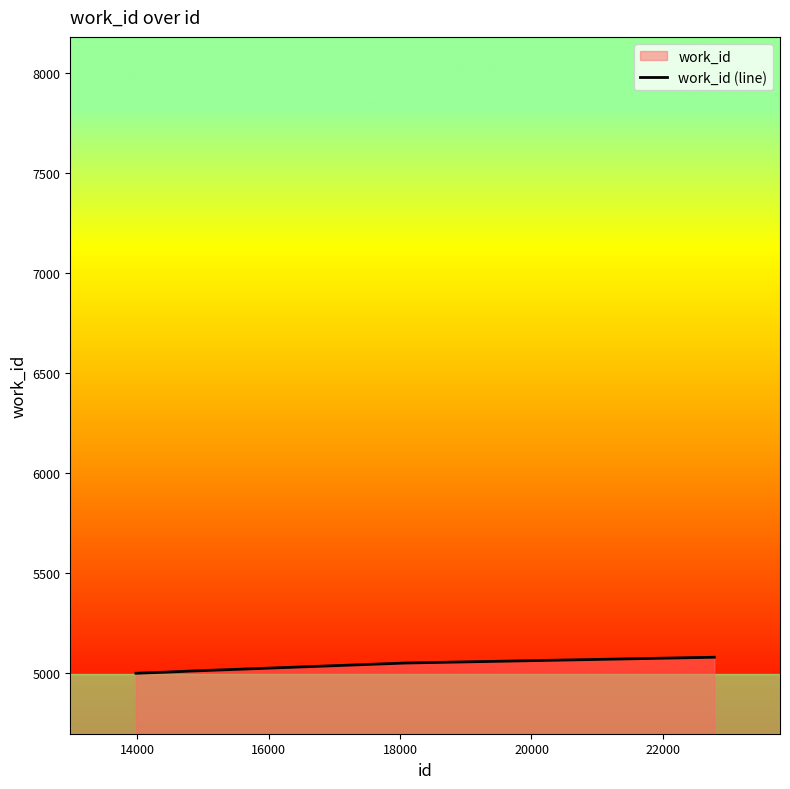

What is the greatest value displayed?

5080.0